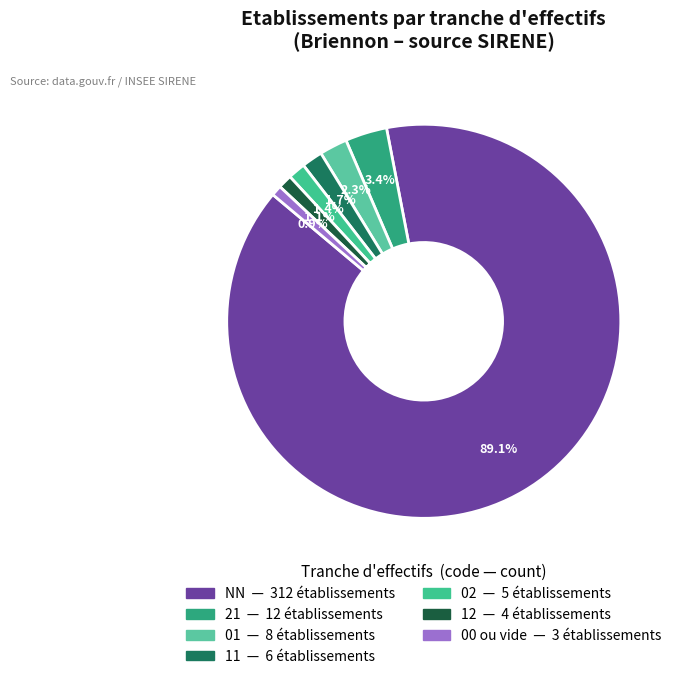

Count the number of slices in the pie.

7